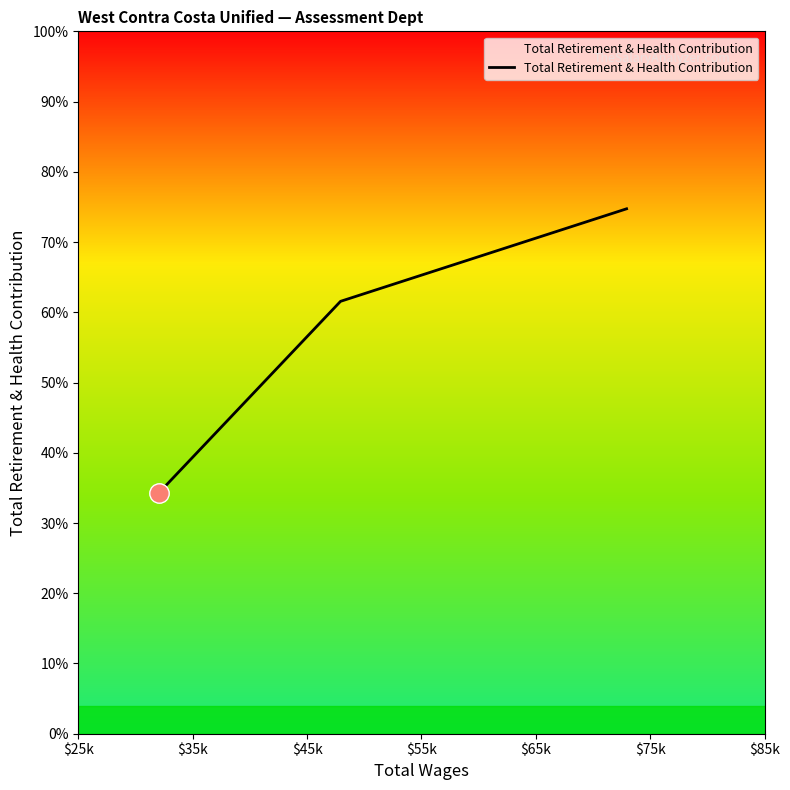

At which label does the data first exceed 18468?

$45k